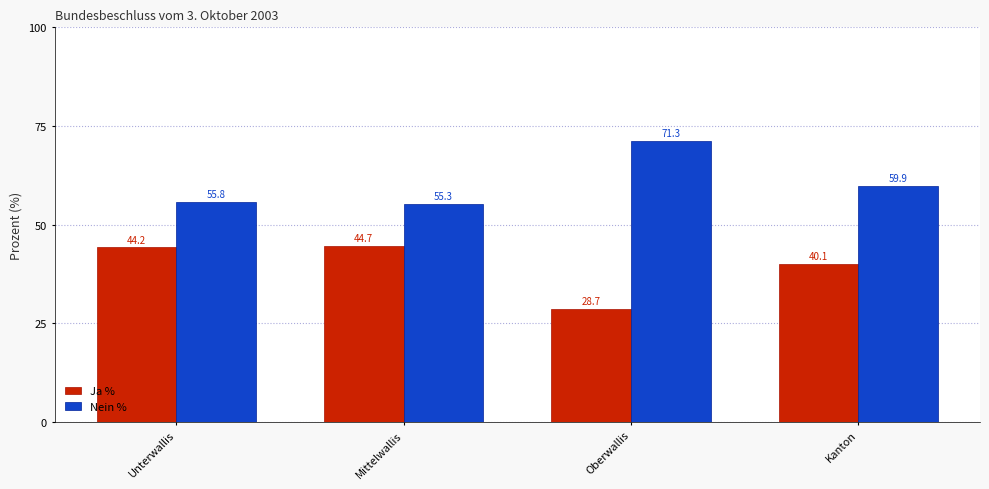

What is the difference between the highest and lowest values at Oberwallis?

42.6